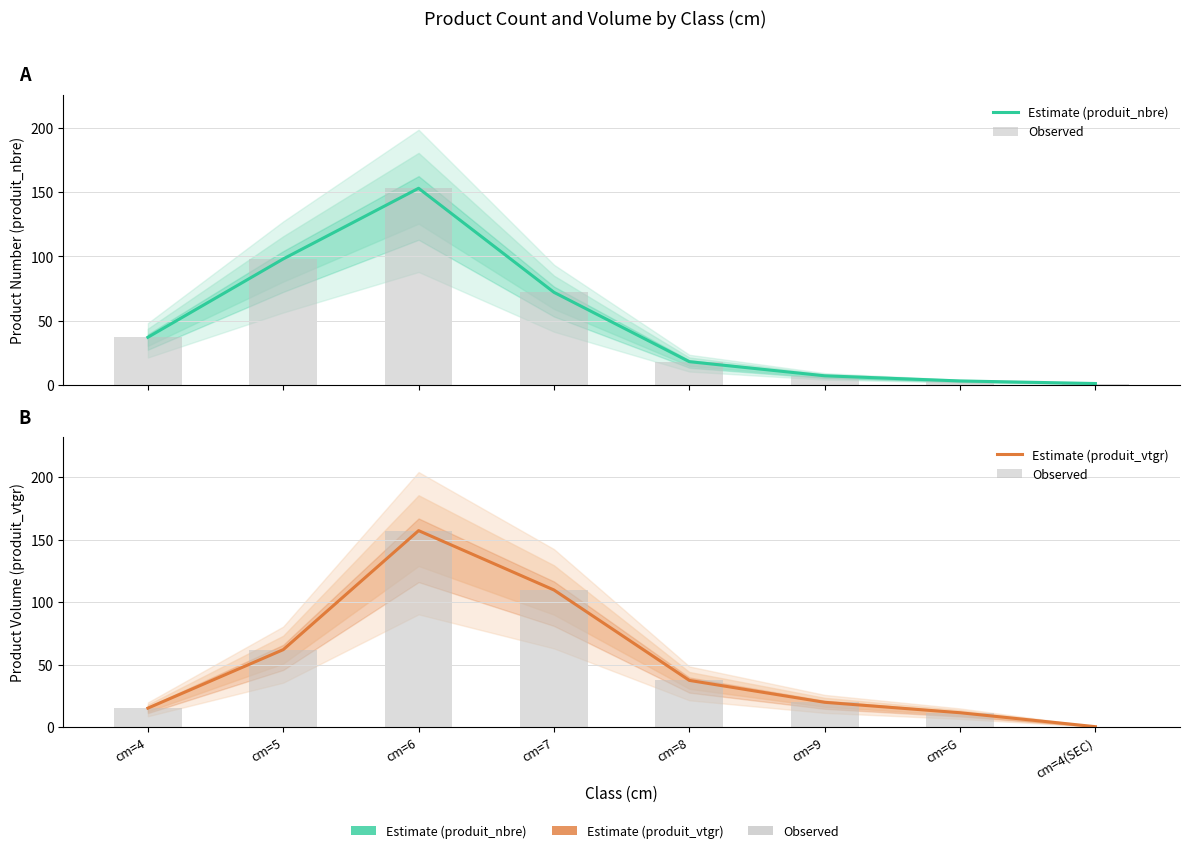

List the labels in order of Estimate (produit_vtgr) value, smallest first.

cm=4(SEC), cm=G, cm=4, cm=9, cm=8, cm=5, cm=7, cm=6